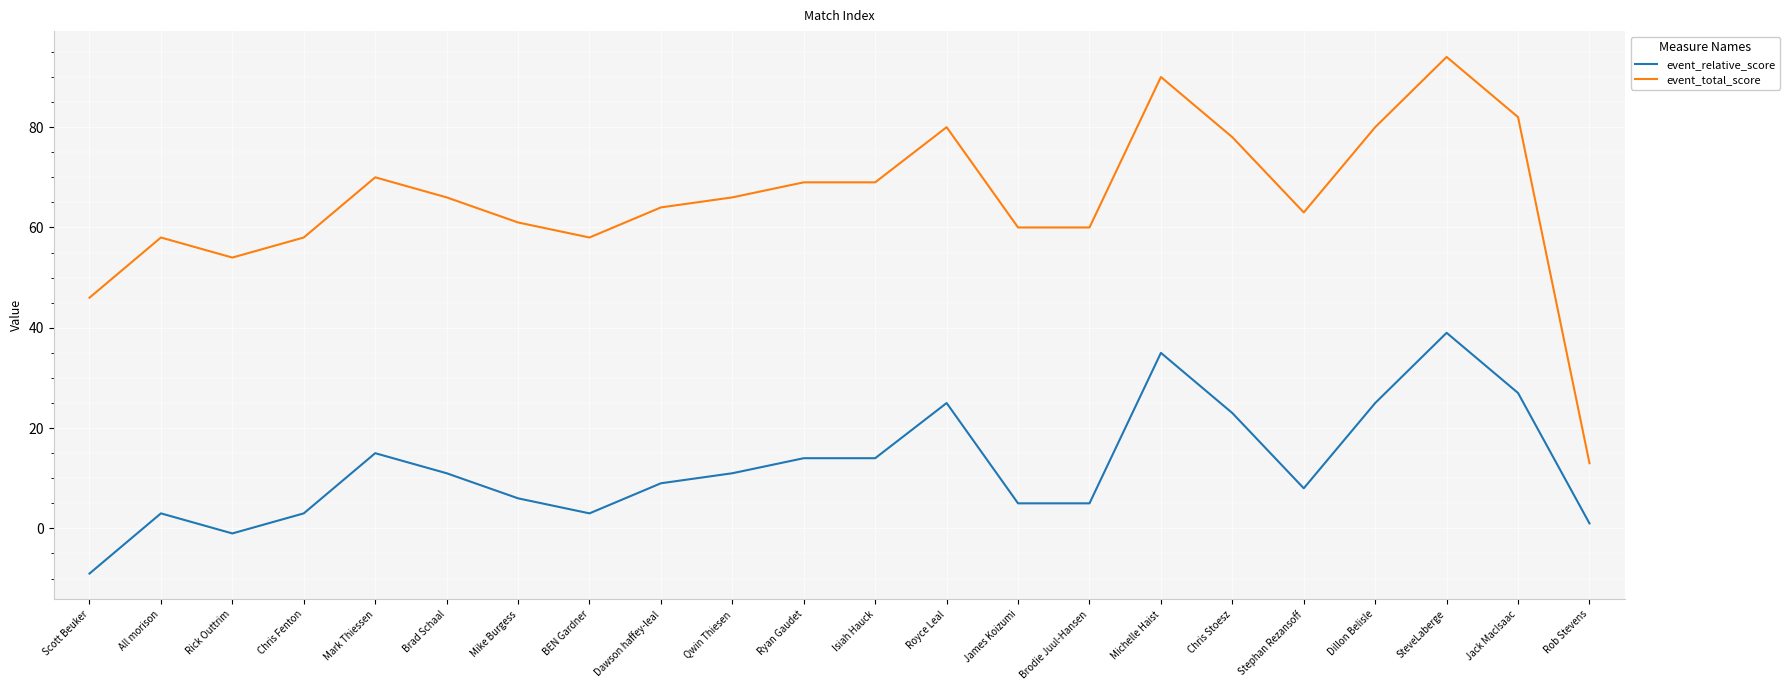

Where does the event_relative_score series first go above 11?

Mark Thiessen